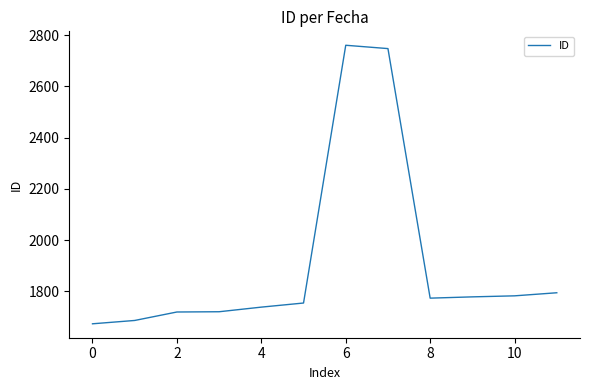

What is the smallest value displayed?

1674